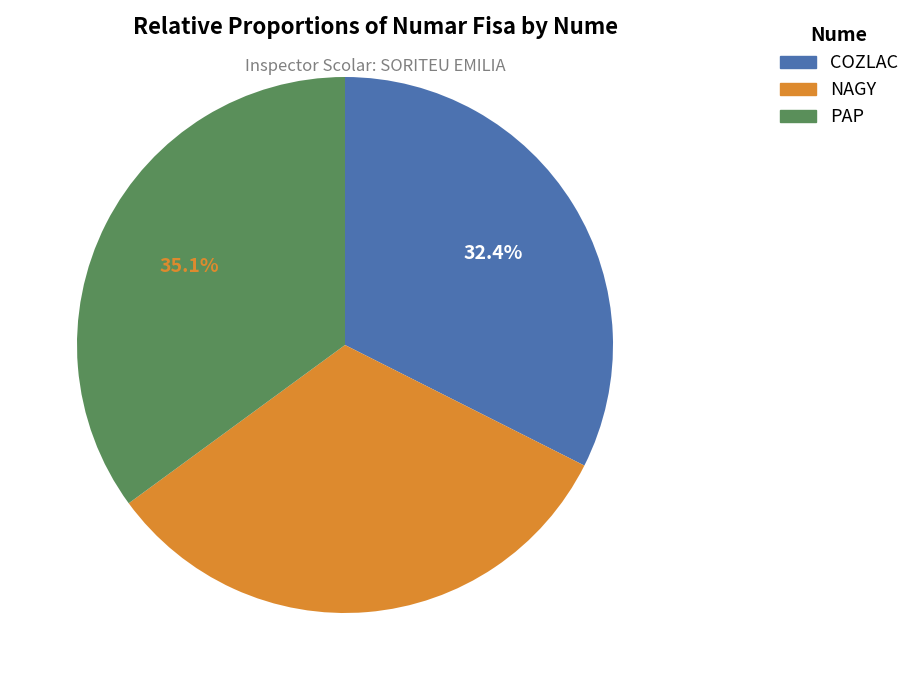

Approximately how many times larger is the value at PAP compared to NAGY?

1.1